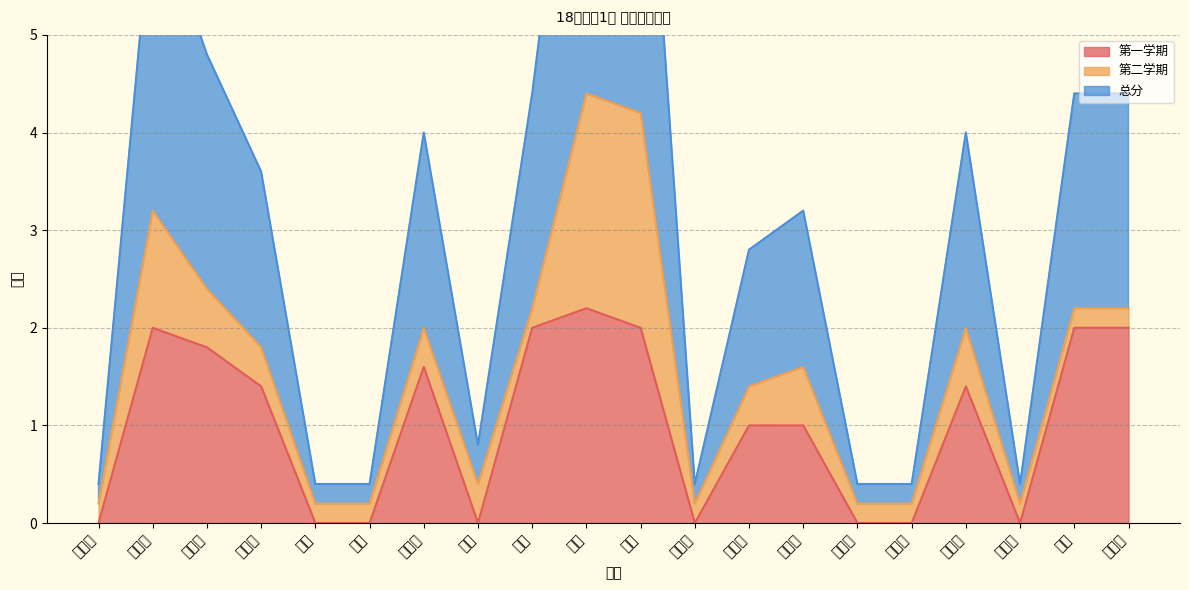

What value does the 第一学期 series have at 黄得峰?

2.0